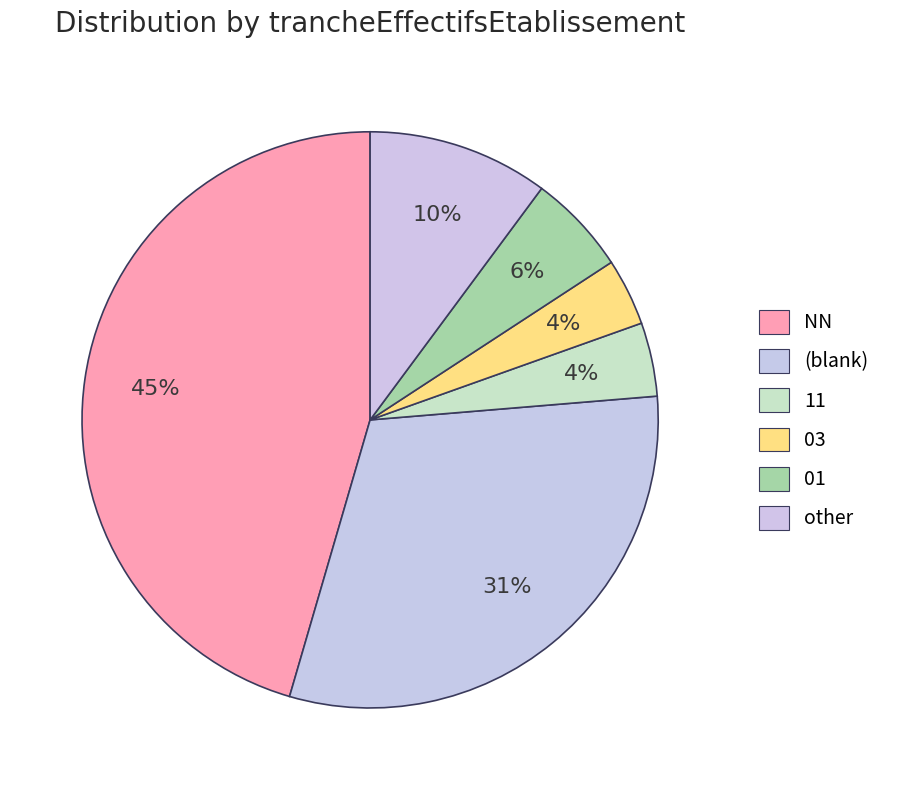

Rank the categories by value from highest to lowest.

NN, , other, 01, 11, 03